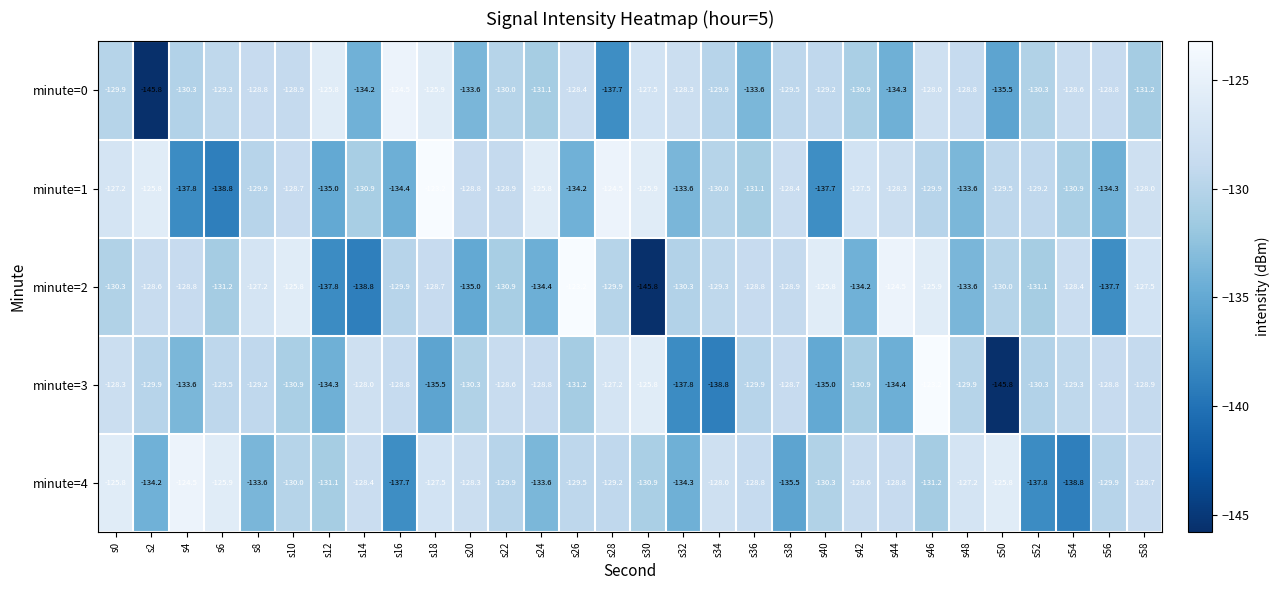

At which label is minute=4 closest to -131?

s12